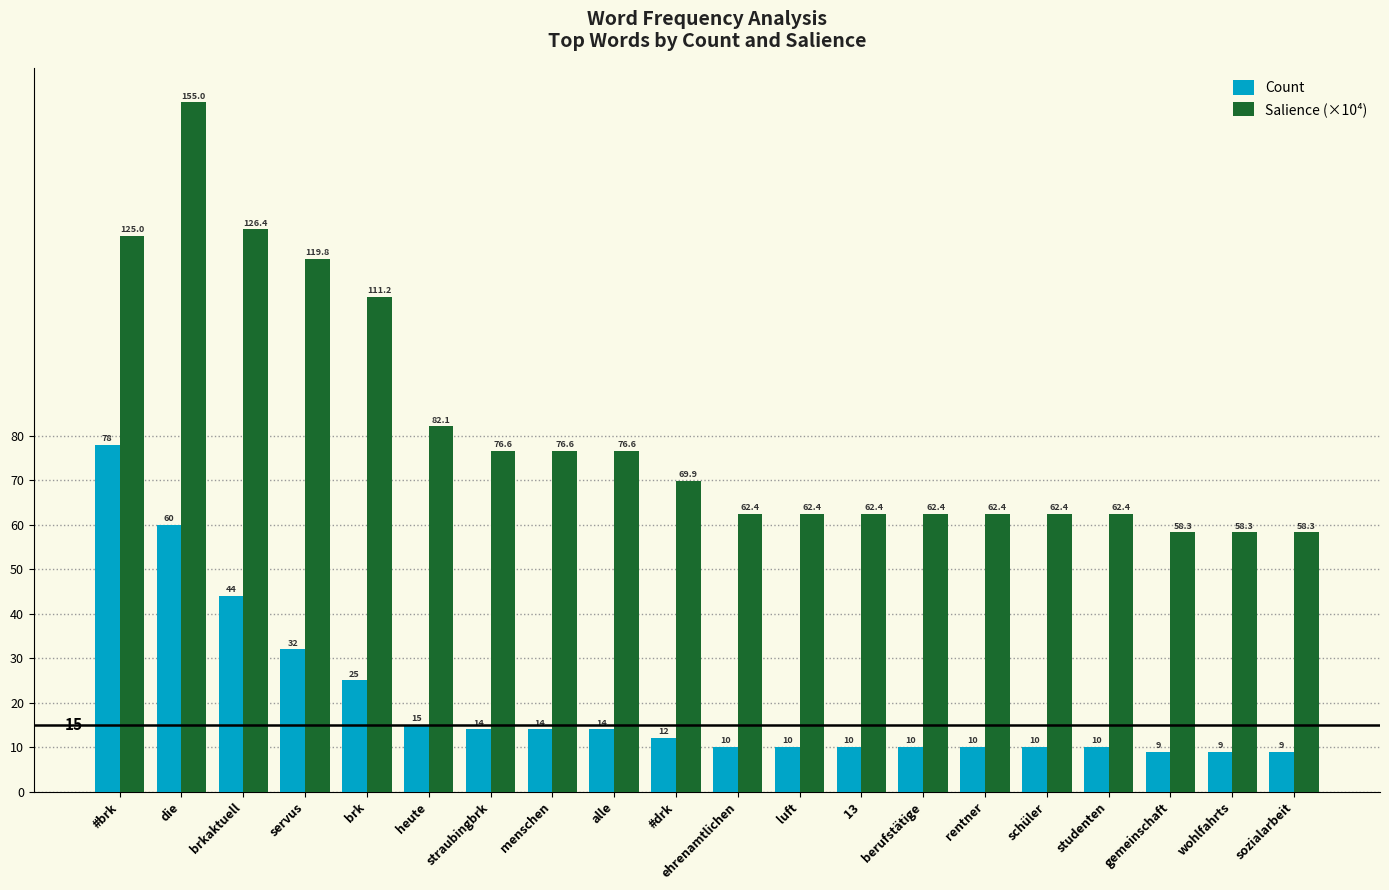

How many data points in Salience (×10⁴) are above 69?

10